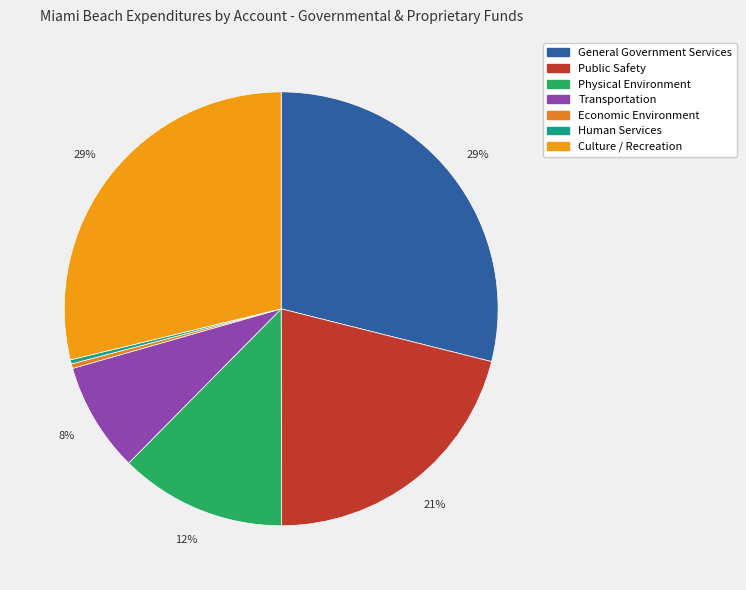

Approximately how many times larger is the value at Culture / Recreation compared to Transportation?

3.5